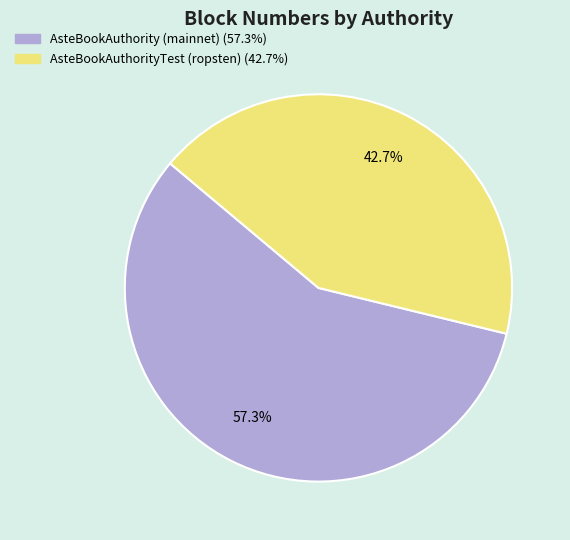

The AsteBookAuthority (mainnet) slice represents 57% of the pie. True or false?

True